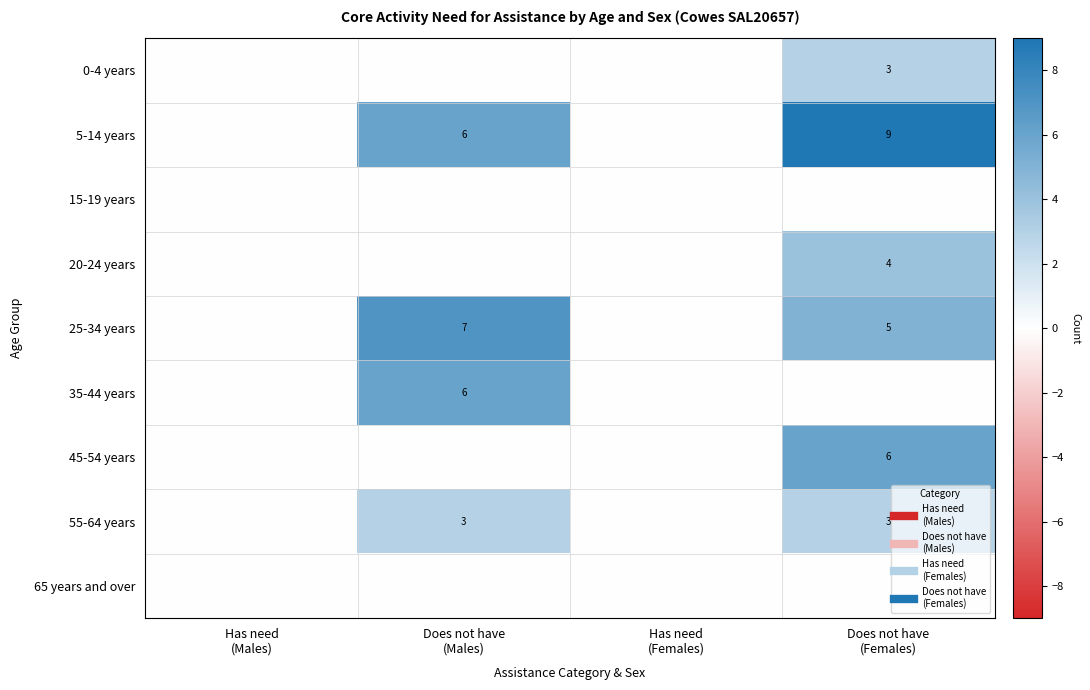

Count the 5-14 years values in the range 0 to 9.

4